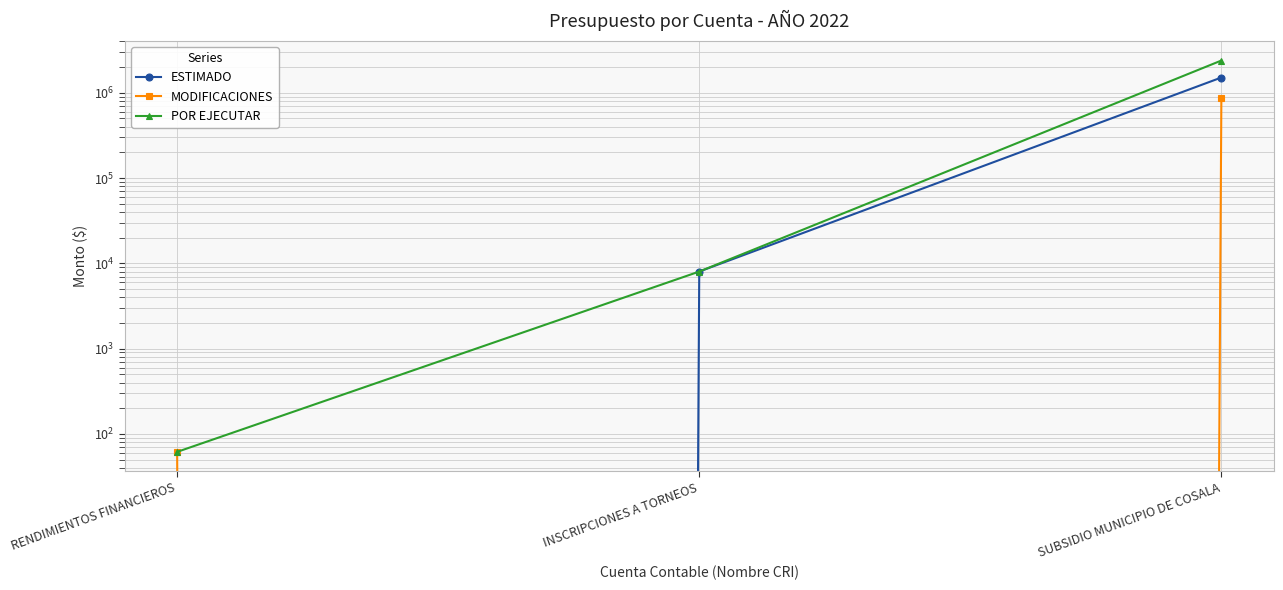

What is the total value across all series at INSCRIPCIONES A TORNEOS?

16000.0